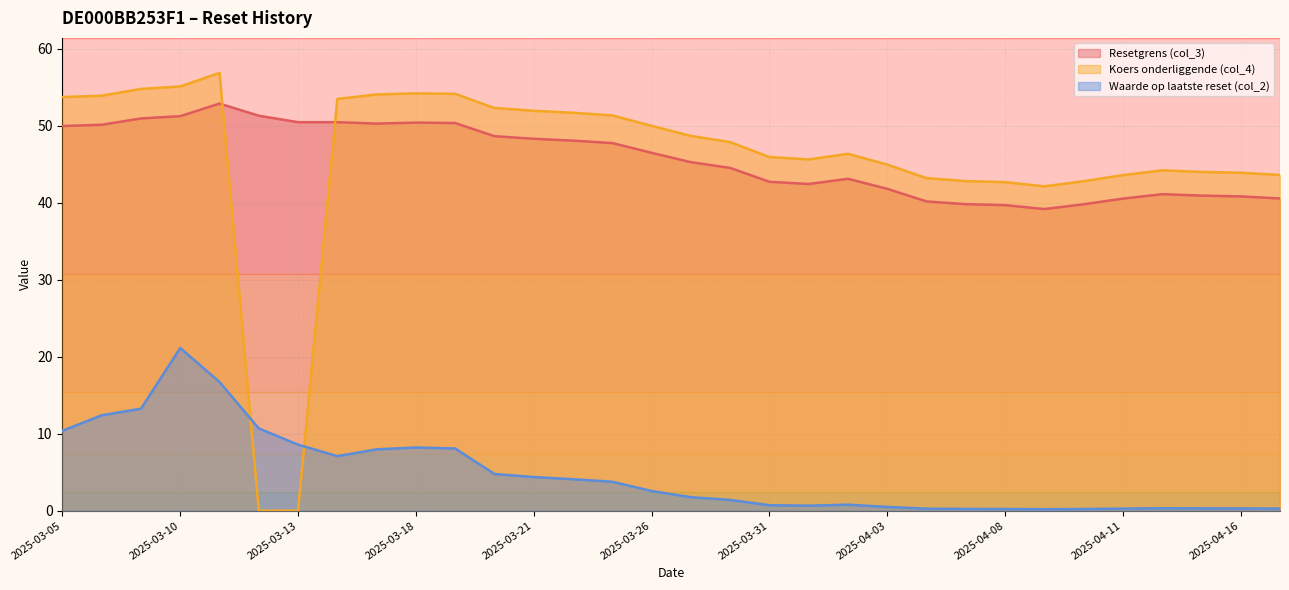

Rank the categories by Waarde op laatste reset (col_2) value from lowest to highest.

2025-04-09, 2025-04-08, 2025-04-10, 2025-04-07, 2025-04-04, 2025-04-11, 2025-04-17, 2025-04-16, 2025-04-15, 2025-04-14, 2025-04-03, 2025-04-01, 2025-03-31, 2025-04-02, 2025-03-28, 2025-03-27, 2025-03-26, 2025-03-25, 2025-03-24, 2025-03-21, 2025-03-20, 2025-03-14, 2025-03-17, 2025-03-19, 2025-03-18, 2025-03-13, 2025-03-05, 2025-03-12, 2025-03-06, 2025-03-07, 2025-03-11, 2025-03-10